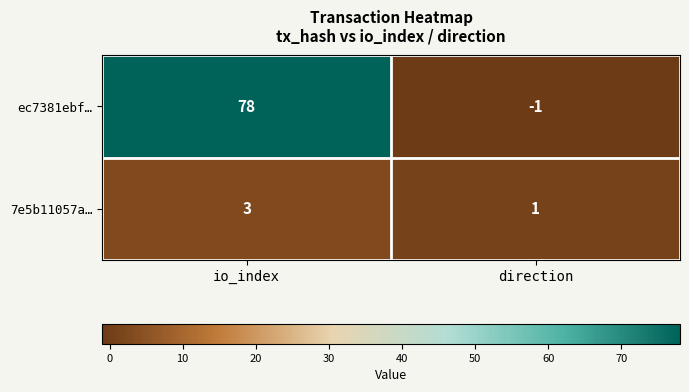

Which series changed the most between io_index and direction?

ec7381ebf…